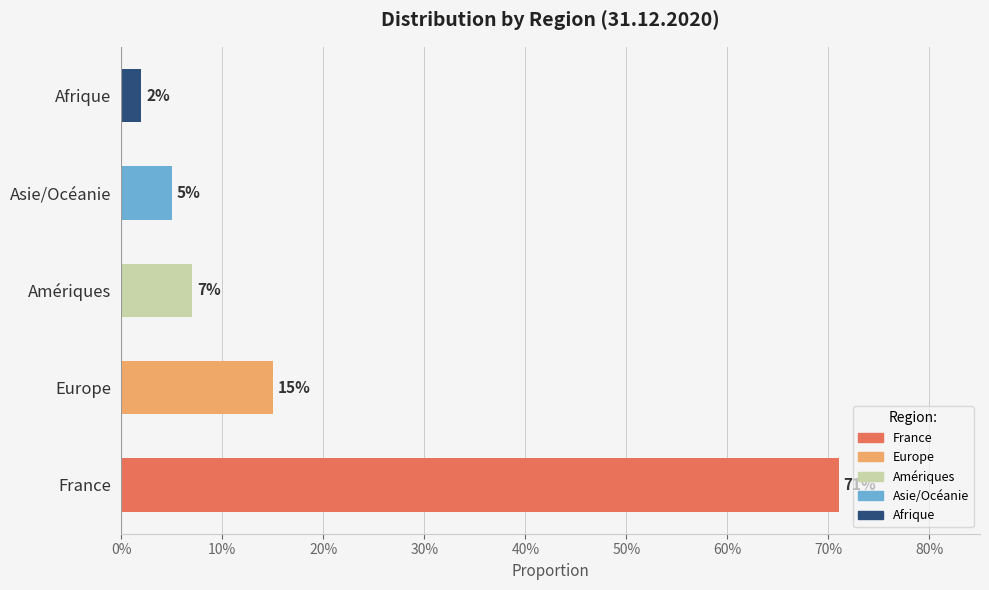

What is the average value?

0.2